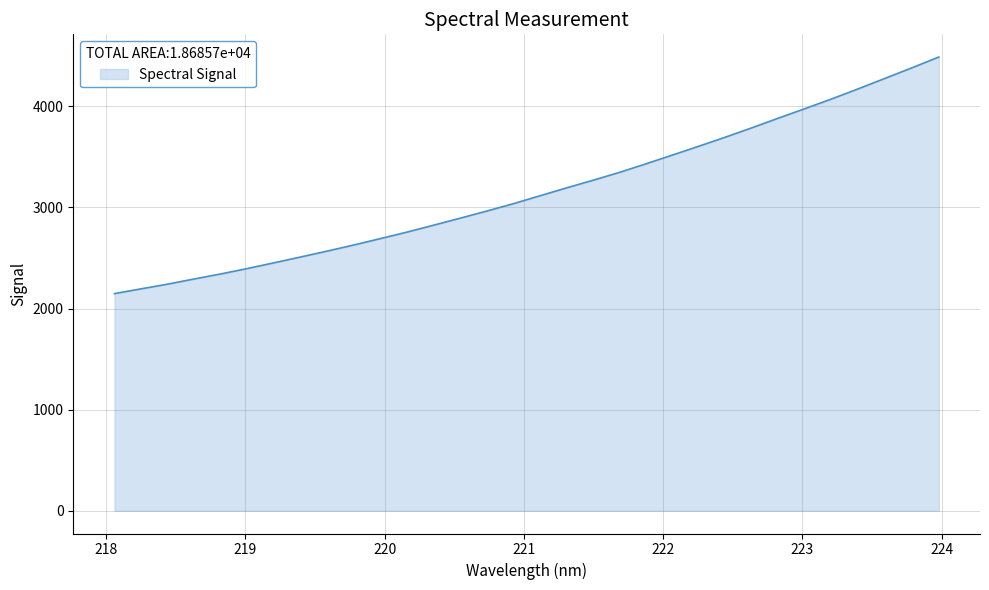

What is the maximum value shown in the chart?

4486.3